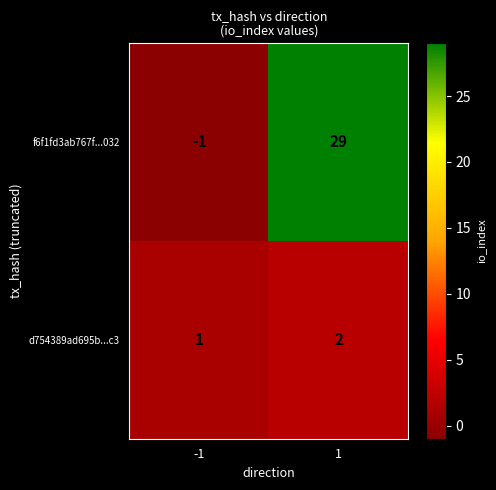

Count the number of data series in this chart.

2